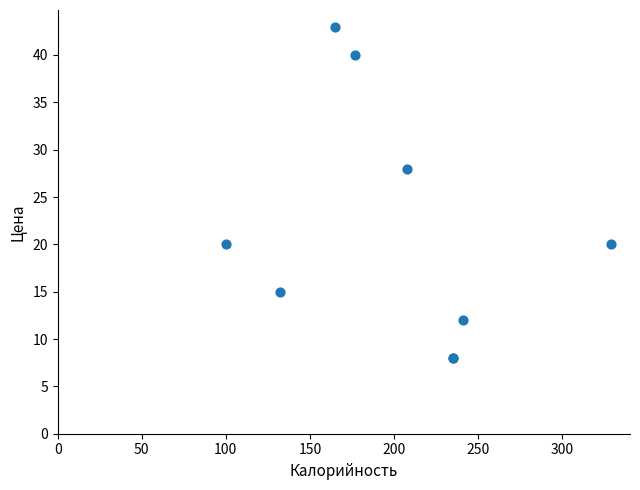

What Y value in the scatter plot is closest to 25?

28